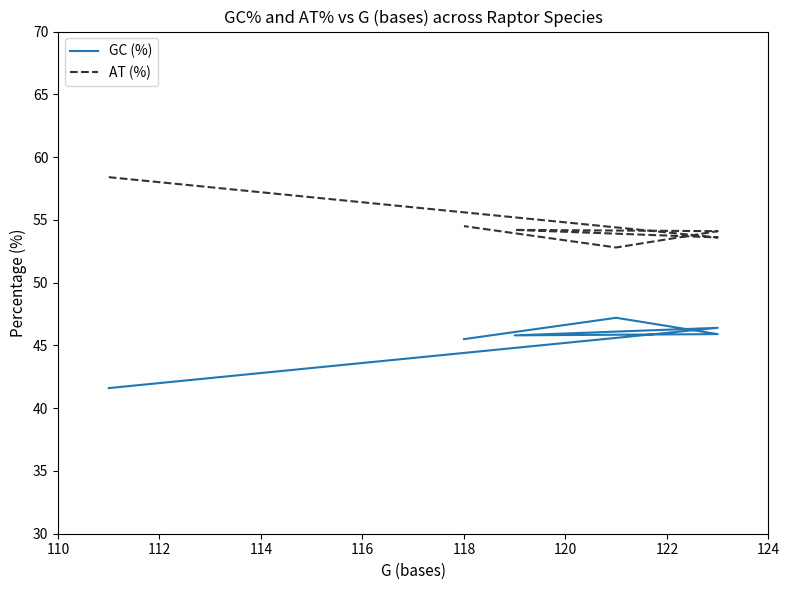

True or false: GC (%) and AT (%) cross at least once.

False